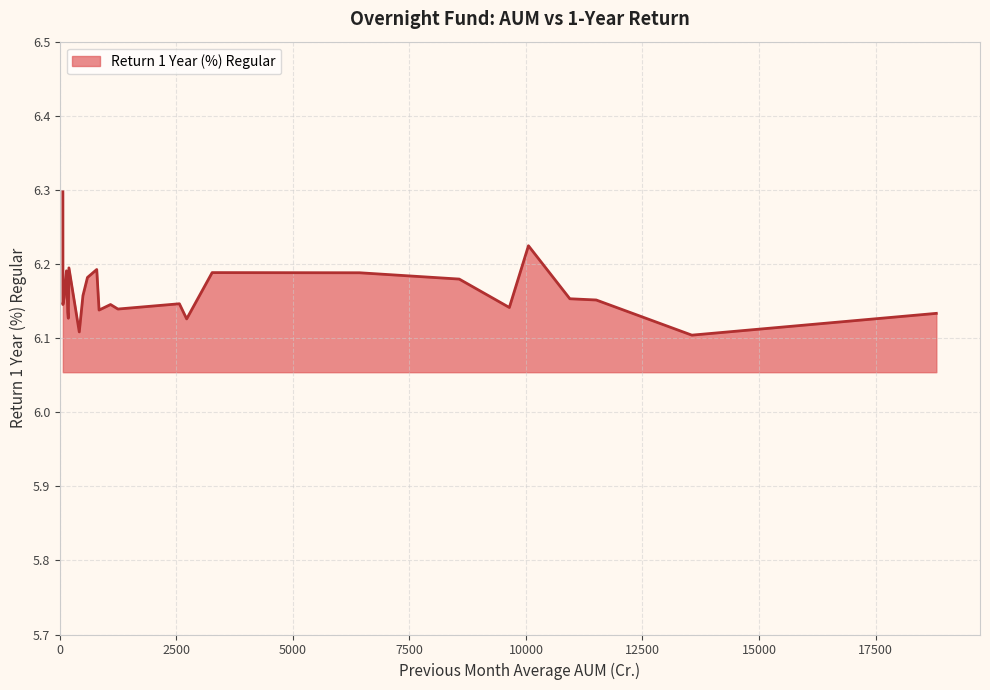

What is the difference between the second highest and minimum values?

0.1